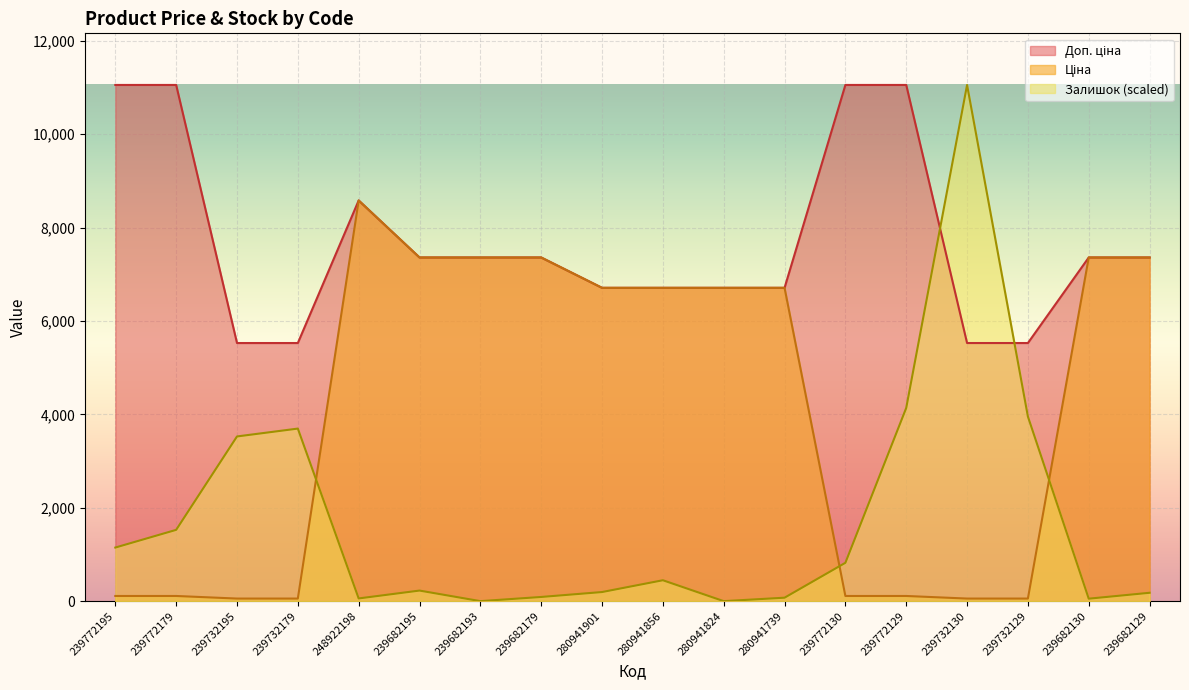

The value of Залишок at 239772130 is 821.2. True or false?

True